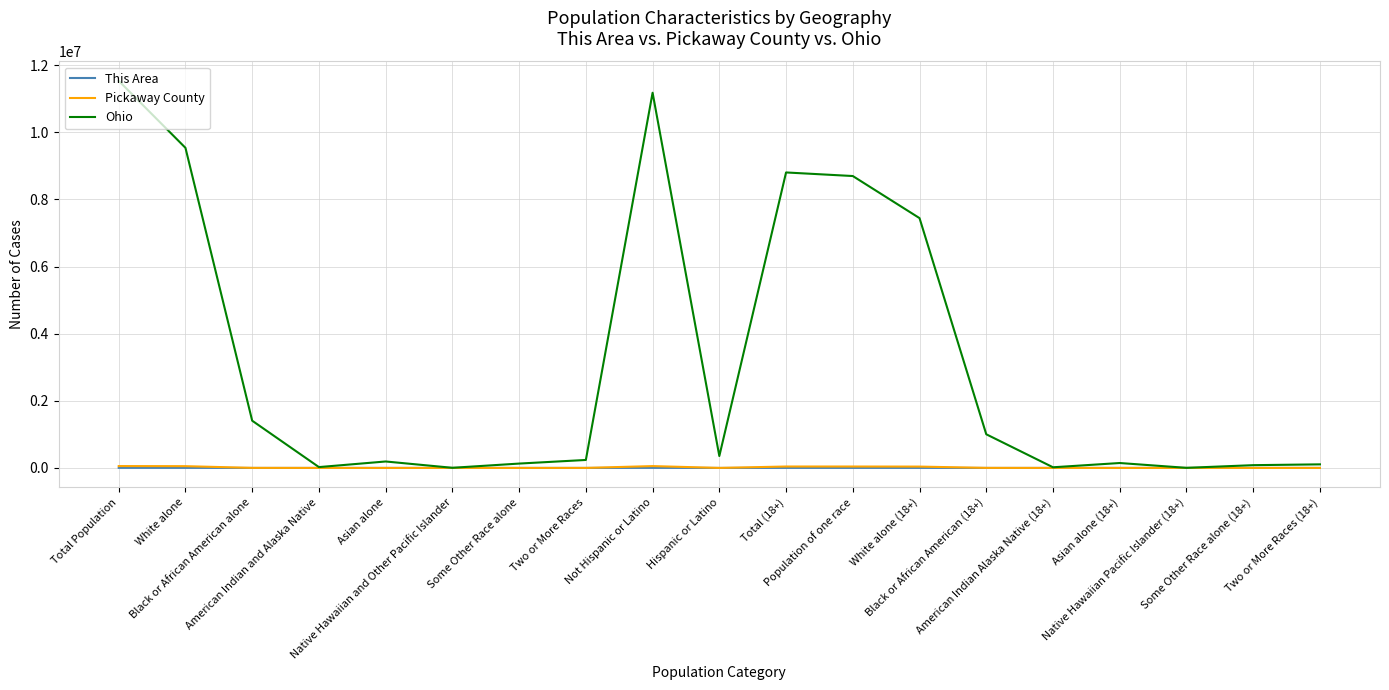

What are all the series names shown in the legend?

This Area, Pickaway County, Ohio